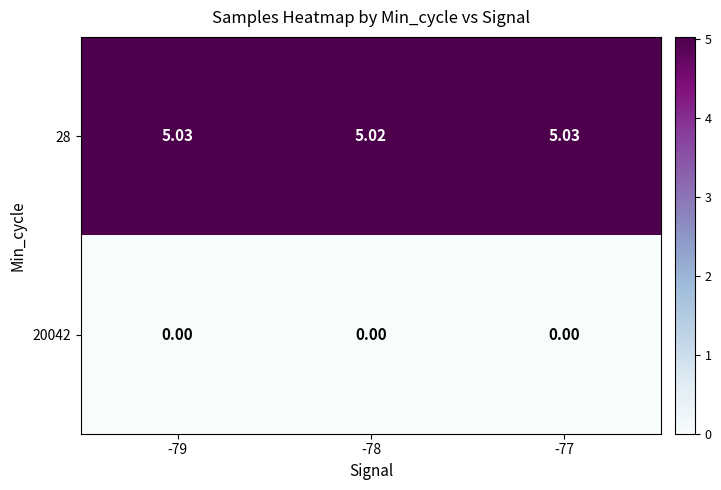

How many distinct data groups are displayed?

2